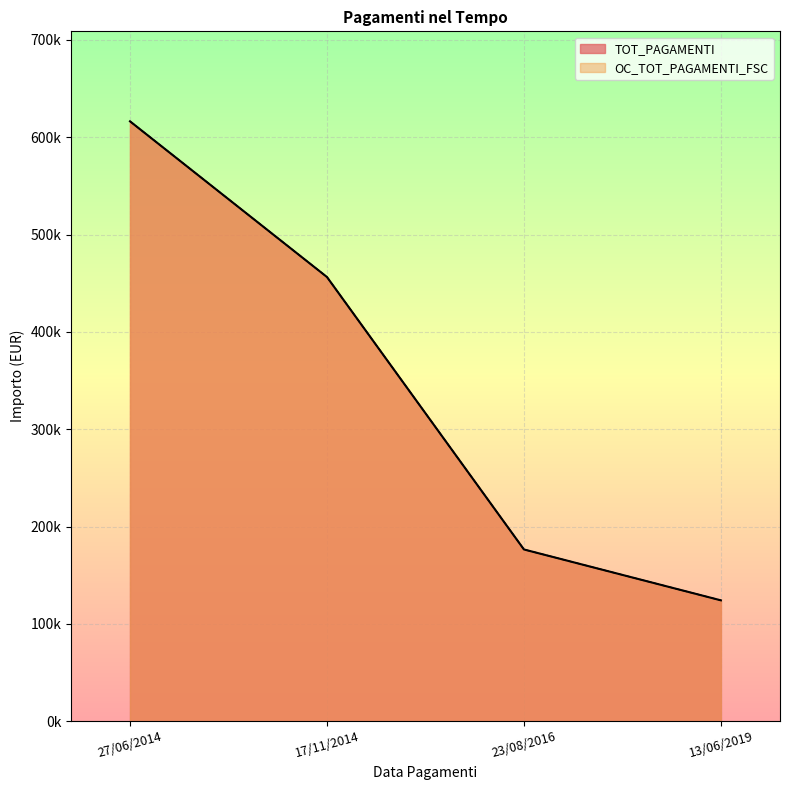

At which label does OC_TOT_PAGAMENTI_FSC reach its minimum?

13/06/2019